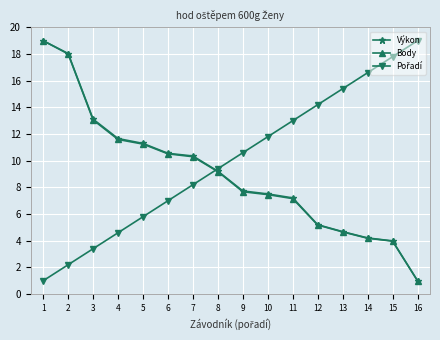

True or false: Výkon has a value of 1.6 at 16.

False